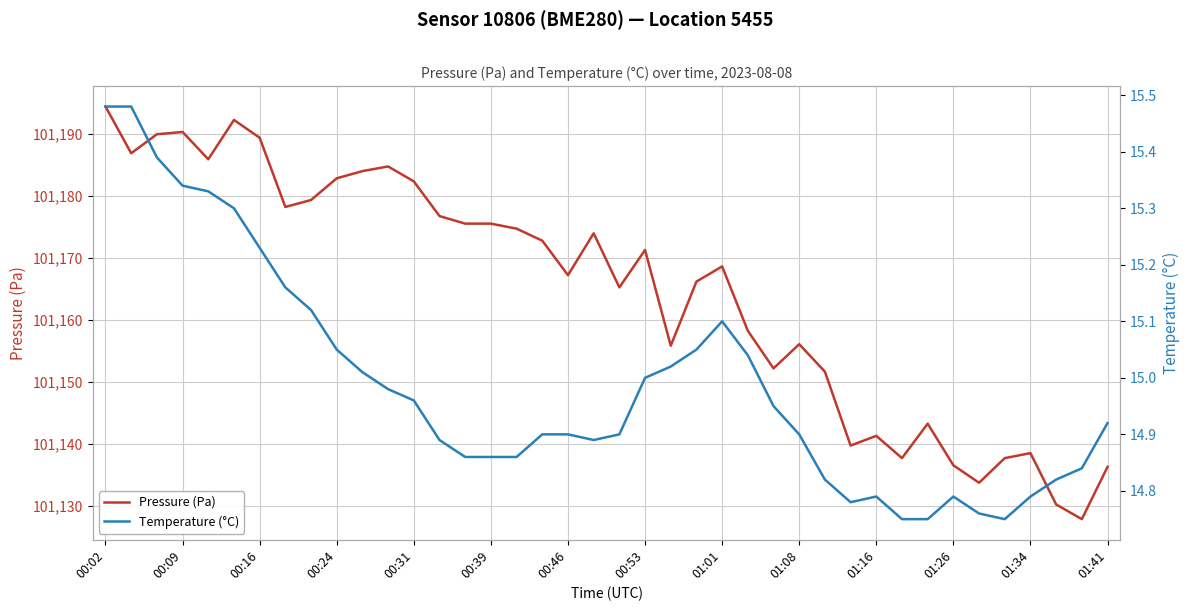

What is the maximum value for Pressure (Pa)?

101194.4